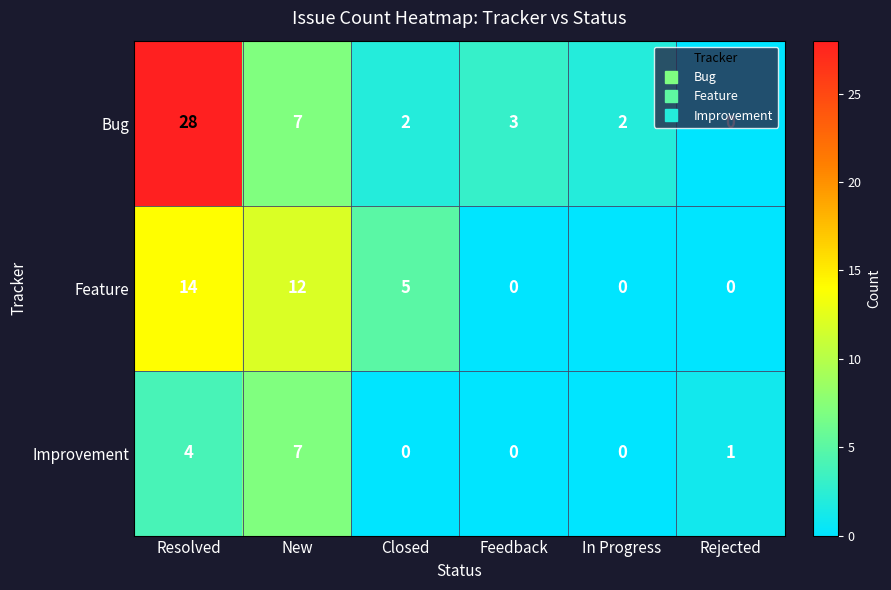

The Improvement series shows 4 at Resolved. True or false?

True